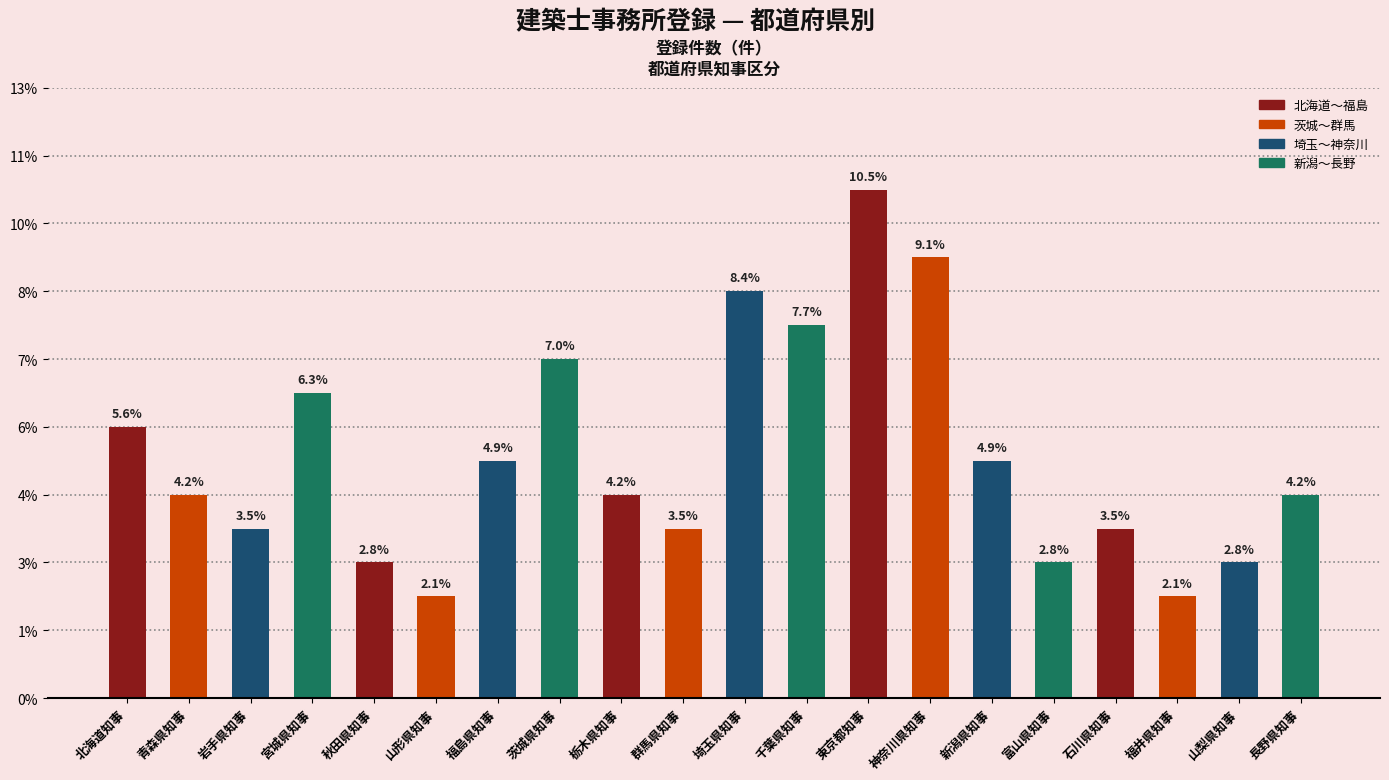

What position from the right is 富山県知事?

5